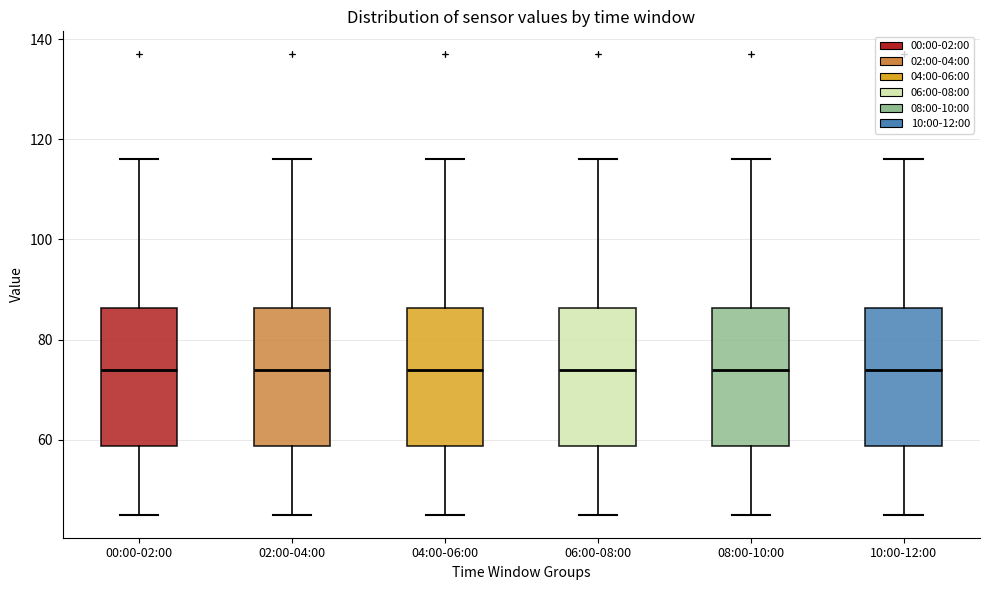

Reading left to right, transcribe this box plot: for each box, give where its median line is, the range the box spans, and where its two whiskers end, as read against the y-axis. The values are not printed on the chart, so give them approximately, as read against the axis.

00:00-02:00: median 74, box 58 to 86, whiskers 46 to 116
02:00-04:00: median 74, box 58 to 86, whiskers 46 to 116
04:00-06:00: median 74, box 58 to 86, whiskers 46 to 116
06:00-08:00: median 74, box 58 to 86, whiskers 46 to 116
08:00-10:00: median 74, box 58 to 86, whiskers 46 to 116
10:00-12:00: median 74, box 58 to 86, whiskers 46 to 116